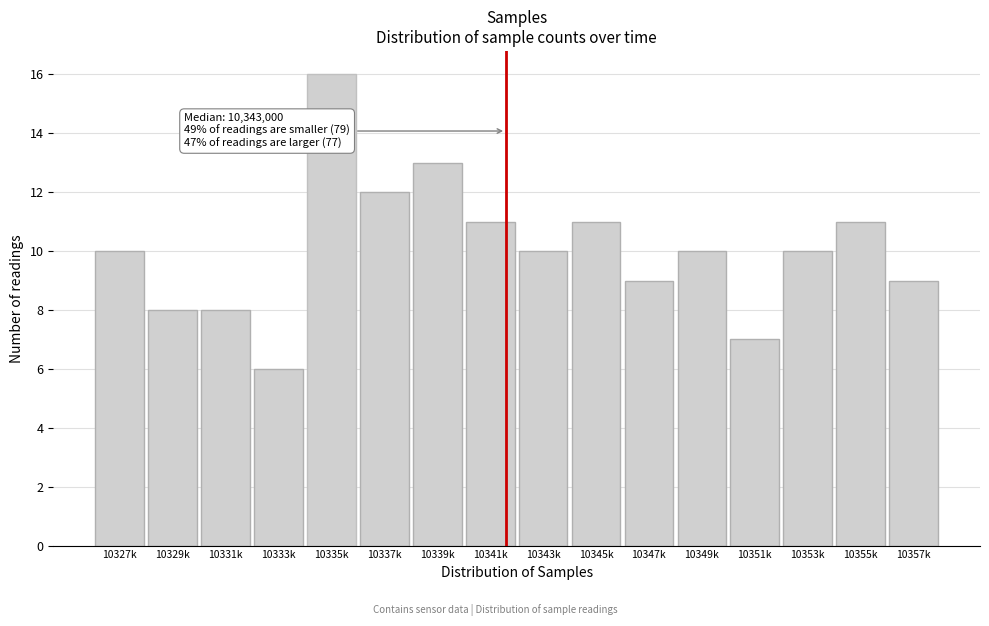

Reading right to left, list all the values displayed in this chart.

9	11	10	7	10	9	11	10	11	13	12	16	6	8	8	10